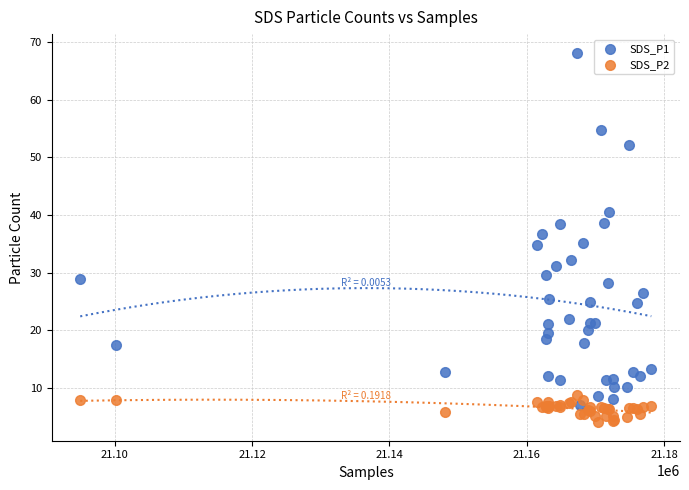

Which series contains the highest Y value?

SDS_P1